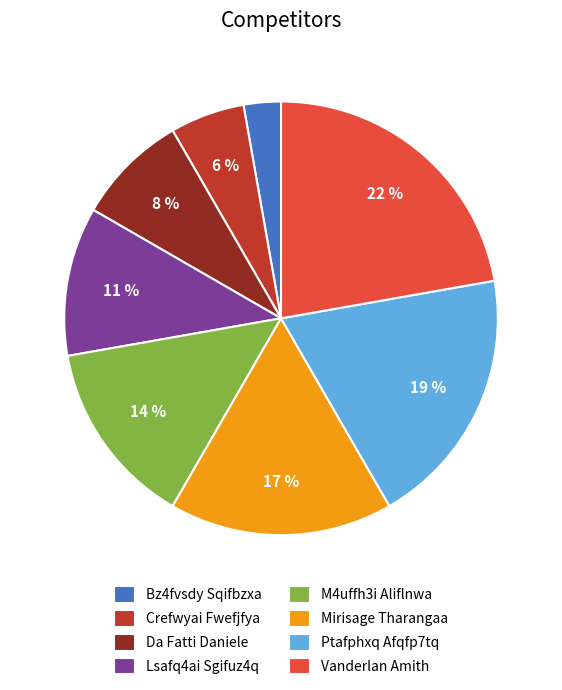

Which category has the smallest portion of the pie?

Bz4fvsdy Sqifbzxa